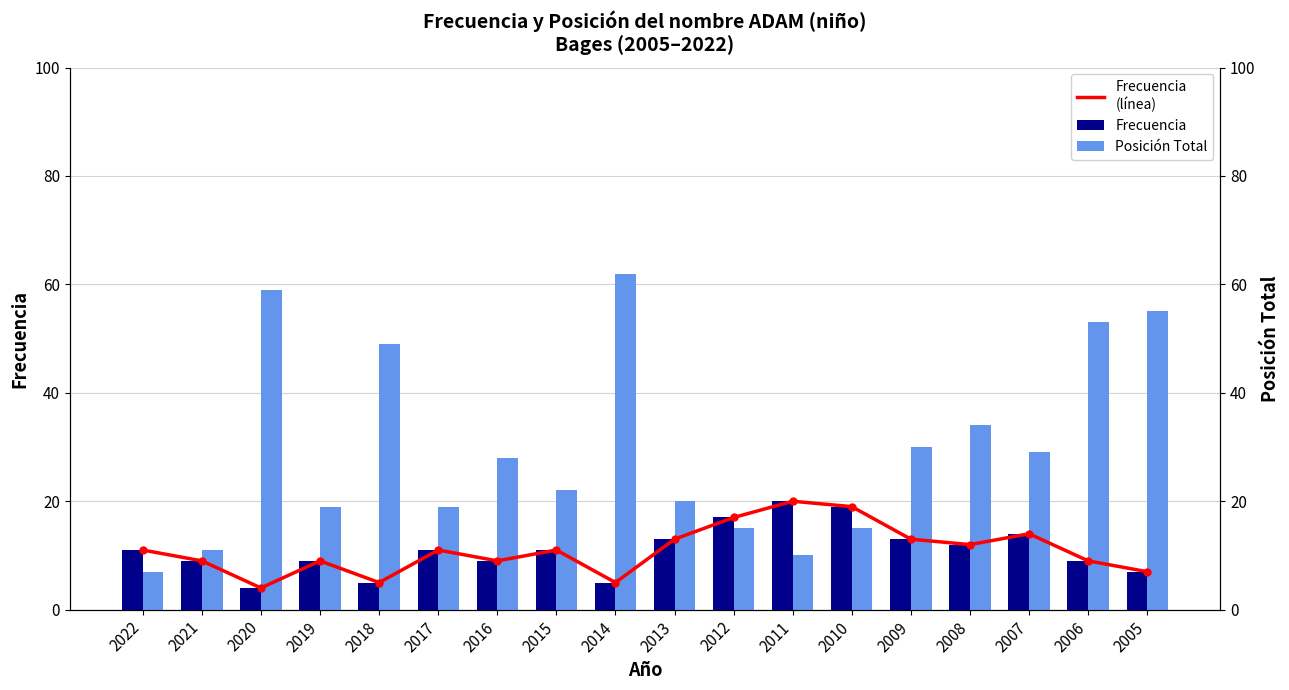

What is the difference between the maximum and minimum values in the Frecuencia series?

16